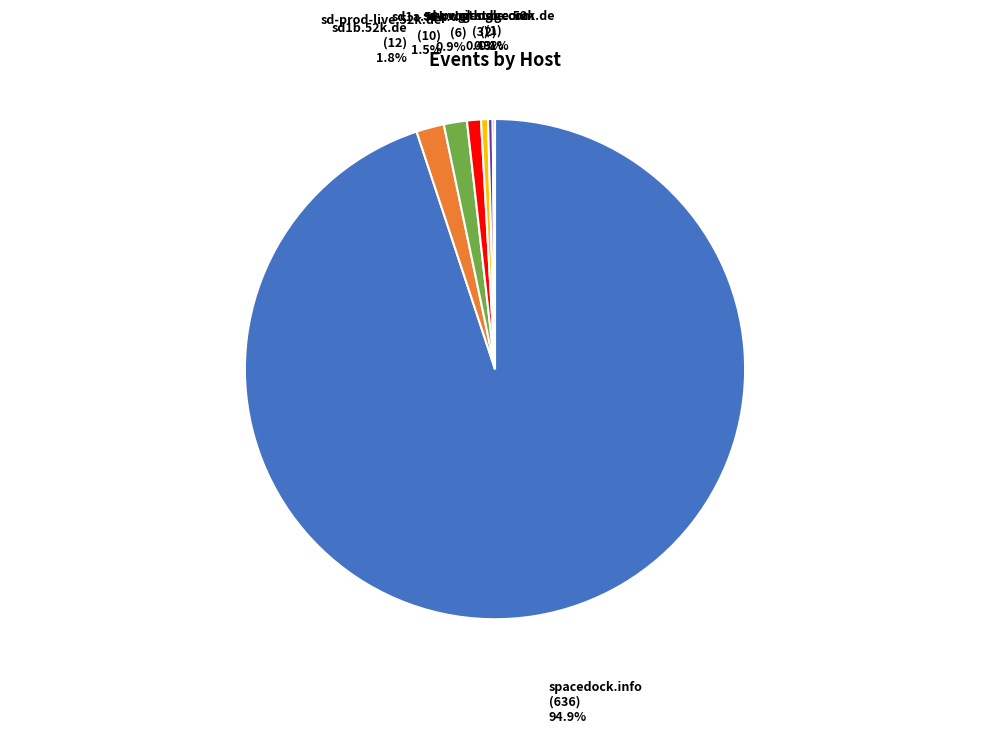

Is there any slice that represents more than half of the pie?

Yes